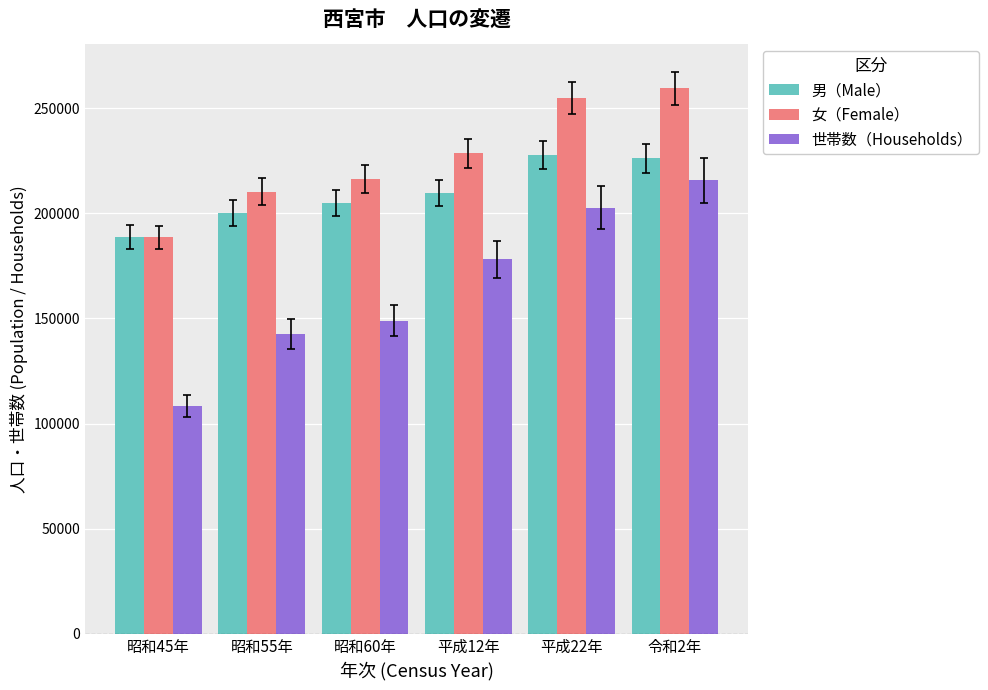

Does the chart contain stacked bars?

No